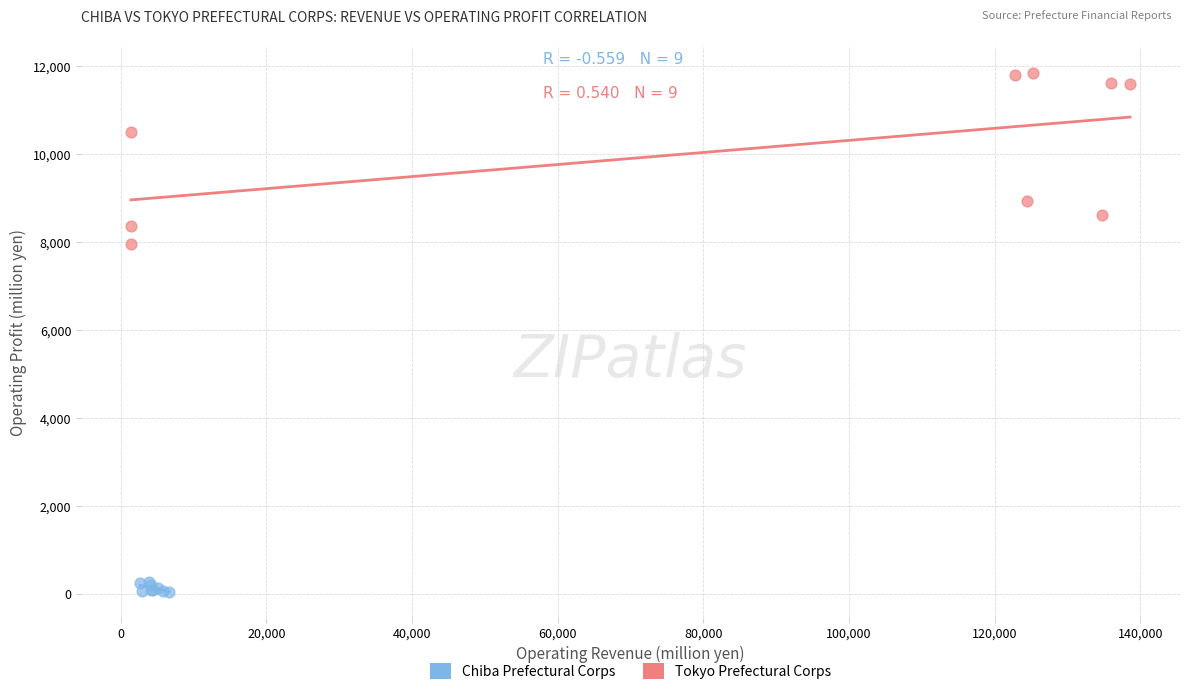

Which series reaches the minimum Y coordinate?

Chiba Prefectural Corps